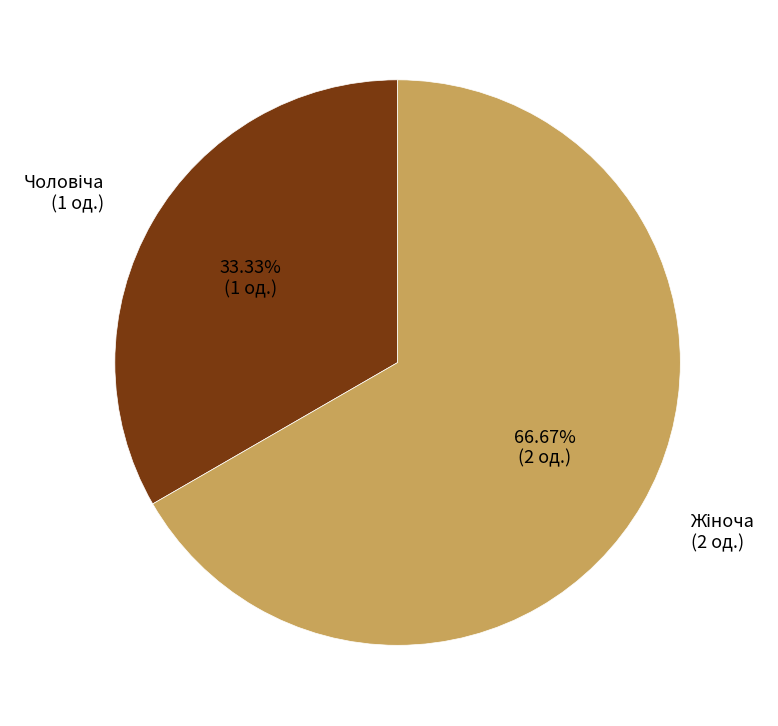

How many segments does this pie chart have?

2